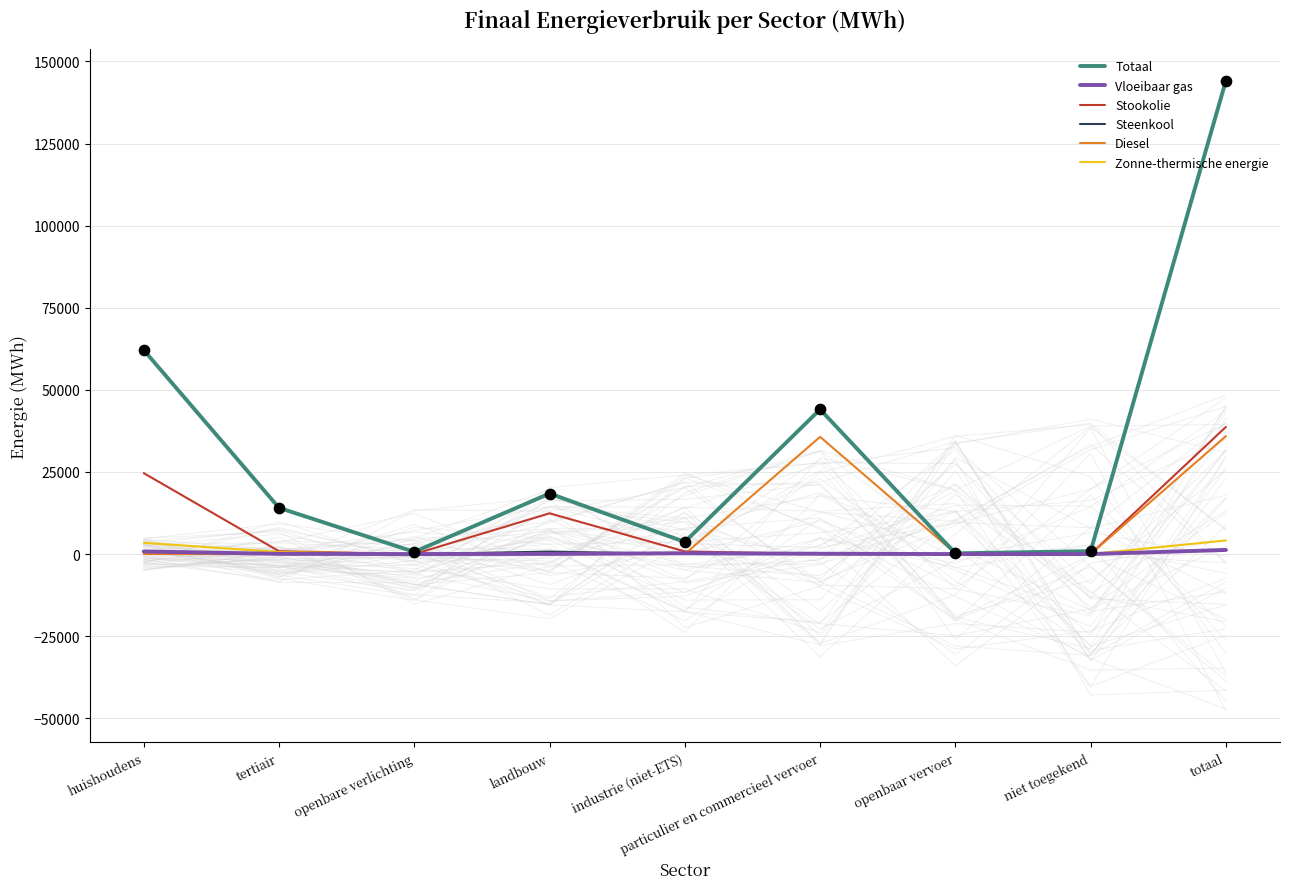

Is the value of Steenkool at openbare verlichting greater than the value of Stookolie at huishoudens?

No